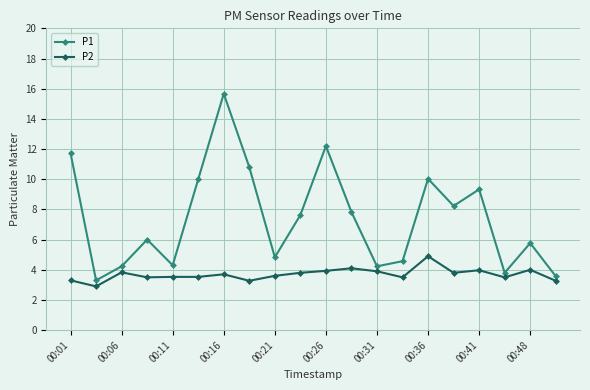

Which series has the widest spread of values?

P1